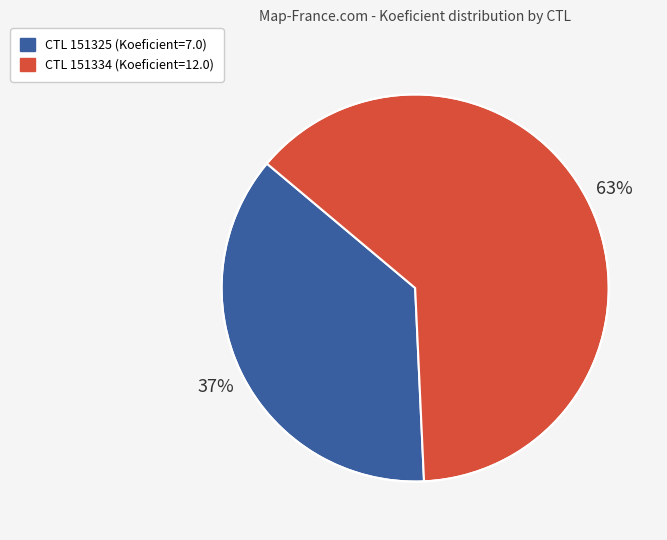

To the nearest percent, what is the difference between the largest and smallest slice percentages?

26%